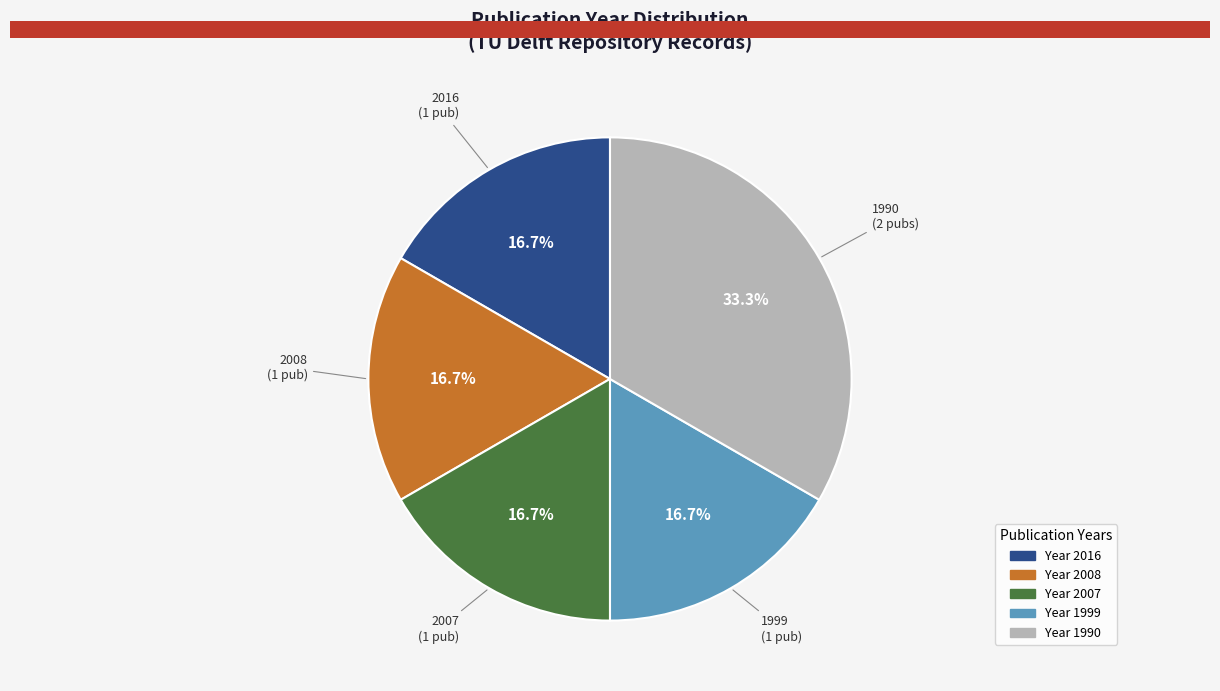

Is there any slice that represents more than half of the pie?

No